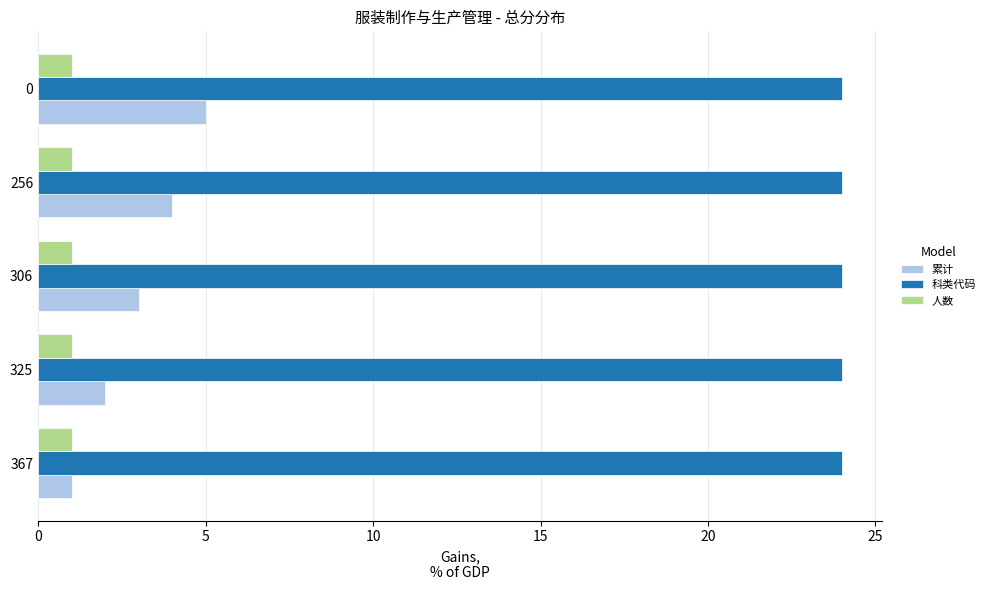

Rank the series by their maximum value, from highest to lowest.

科类代码, 累计, 人数